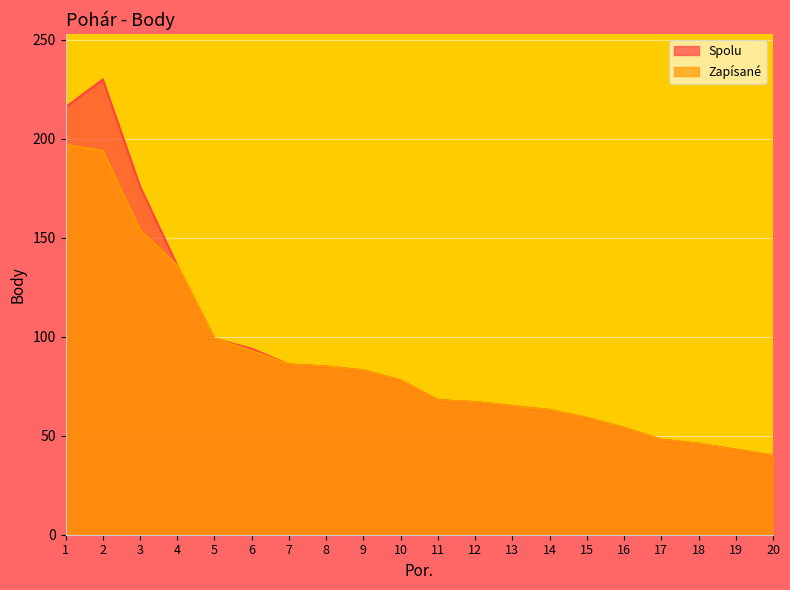

At 12, list the series in order from smallest to largest.

Spolu, Zapísané